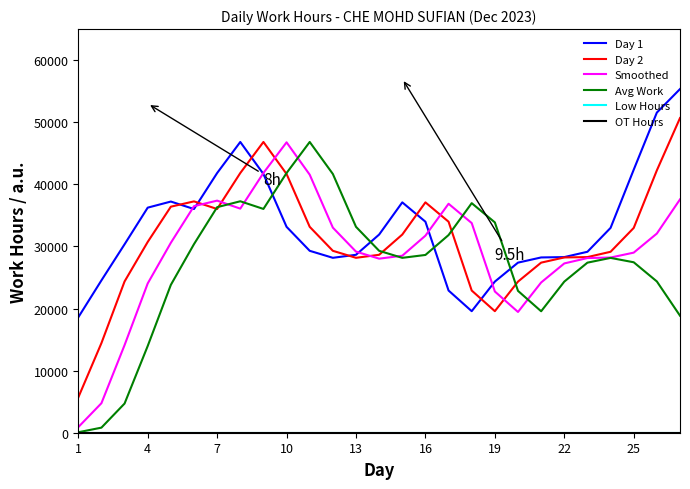

What is the minimum value for Day 1?

18582.9